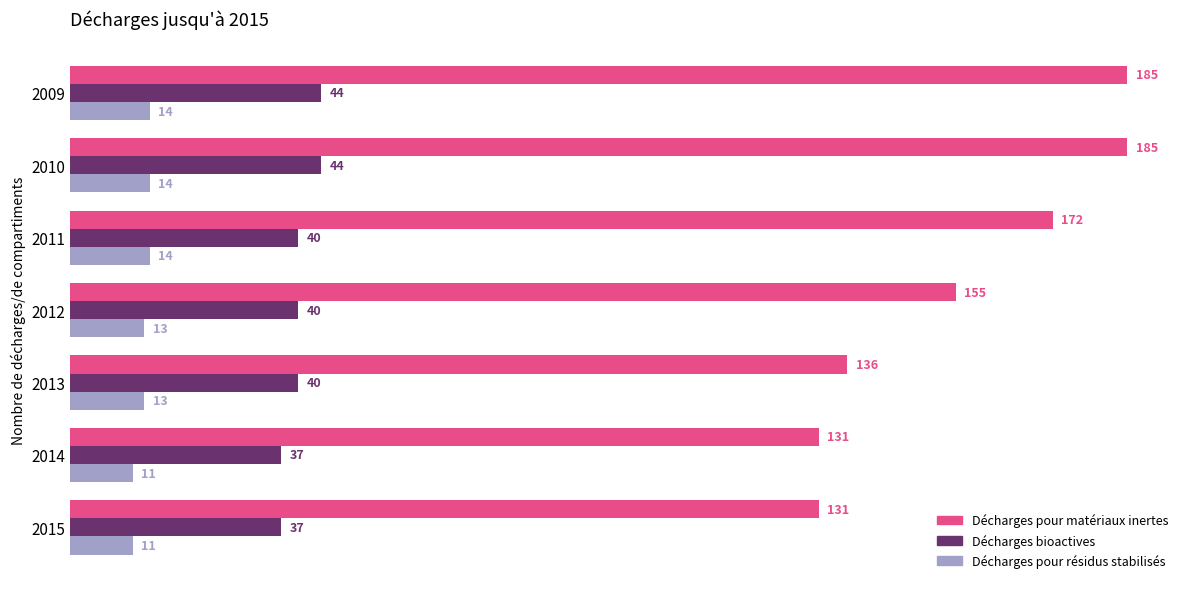

At how many categories does at least one series exceed 15?

7